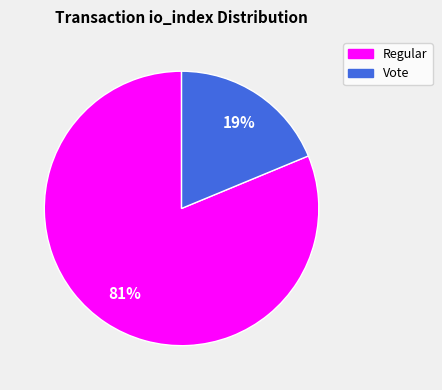

Does any single category account for the majority?

Yes